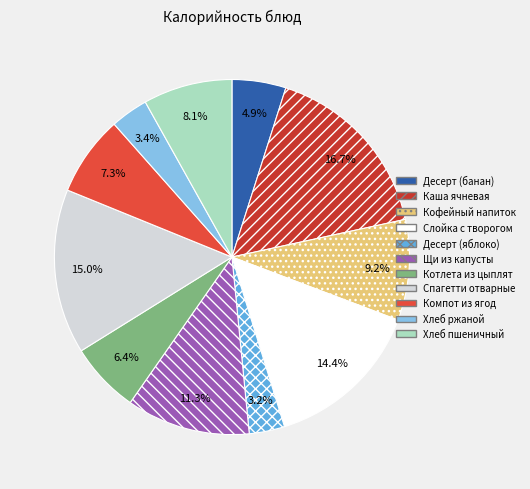

Which has a higher value, Спагетти отварные or Хлеб пшеничный?

Спагетти отварные